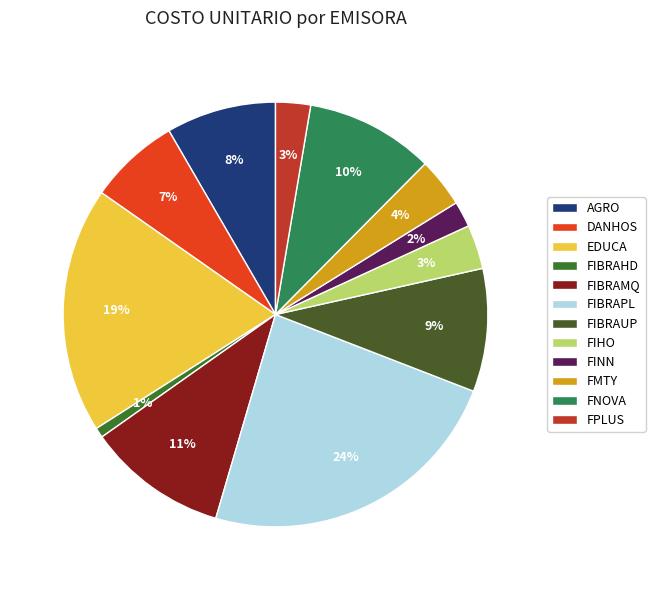

How many segments does this pie chart have?

12